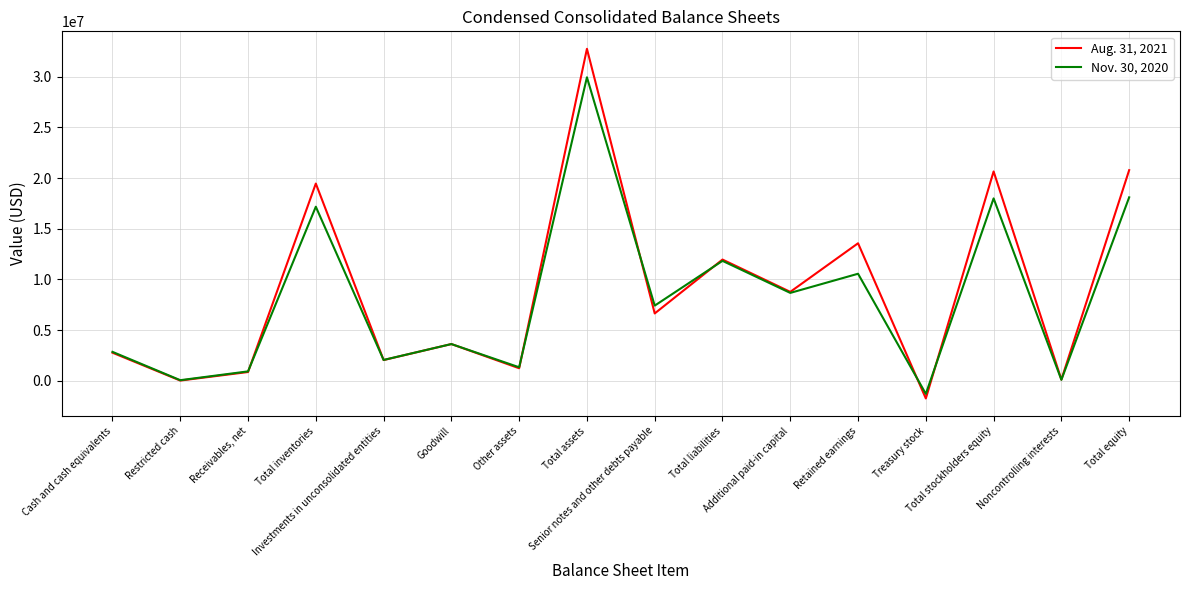

Rank the series by their average value, from lowest to highest.

Nov. 30, 2020, Aug. 31, 2021